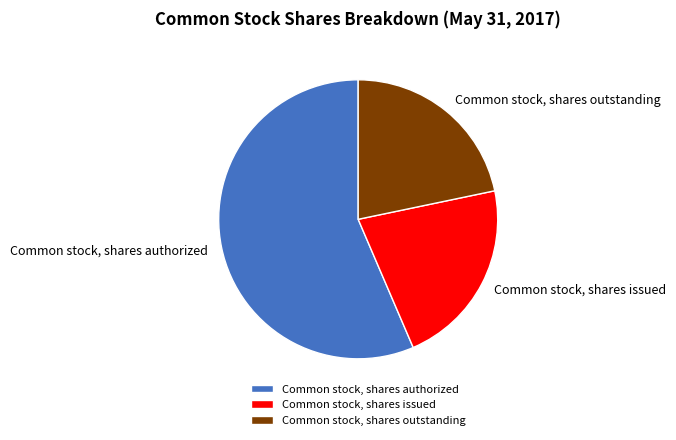

Rank the categories by value from lowest to highest.

Common stock, shares outstanding, Common stock, shares issued, Common stock, shares authorized